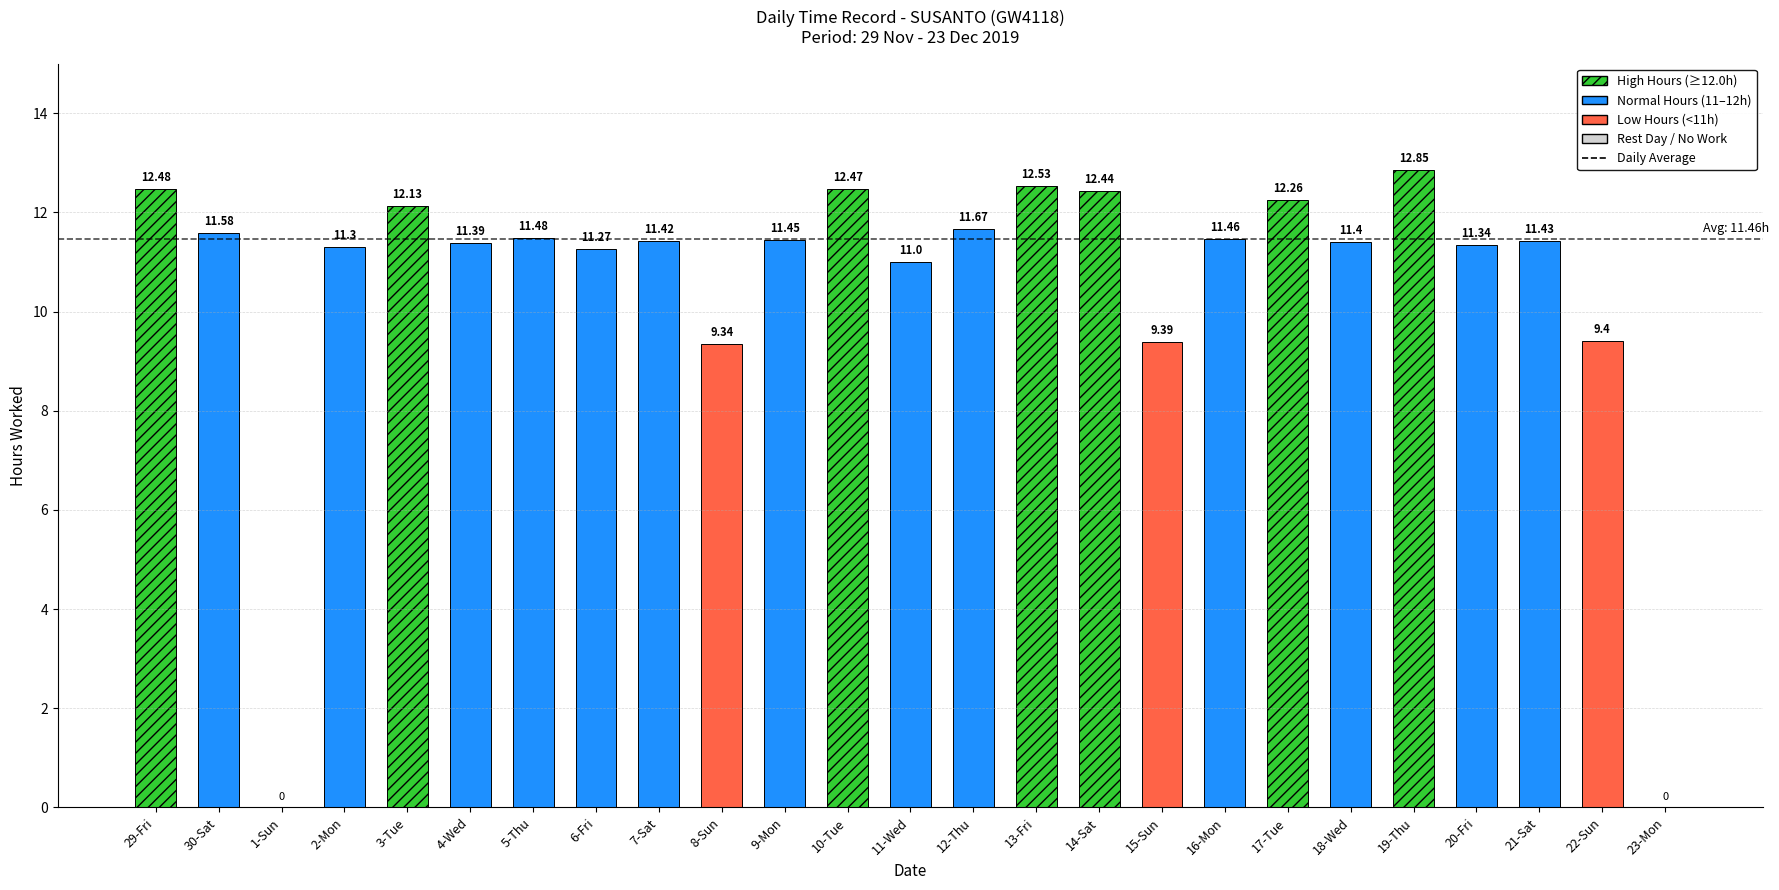

Which category has the highest value across all series?

19-Thu